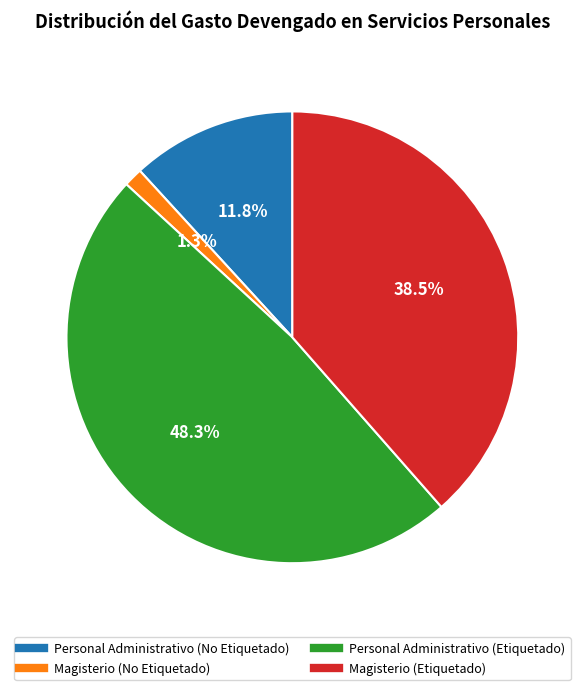

The Magisterio (No Etiquetado) slice represents 1% of the pie. True or false?

True